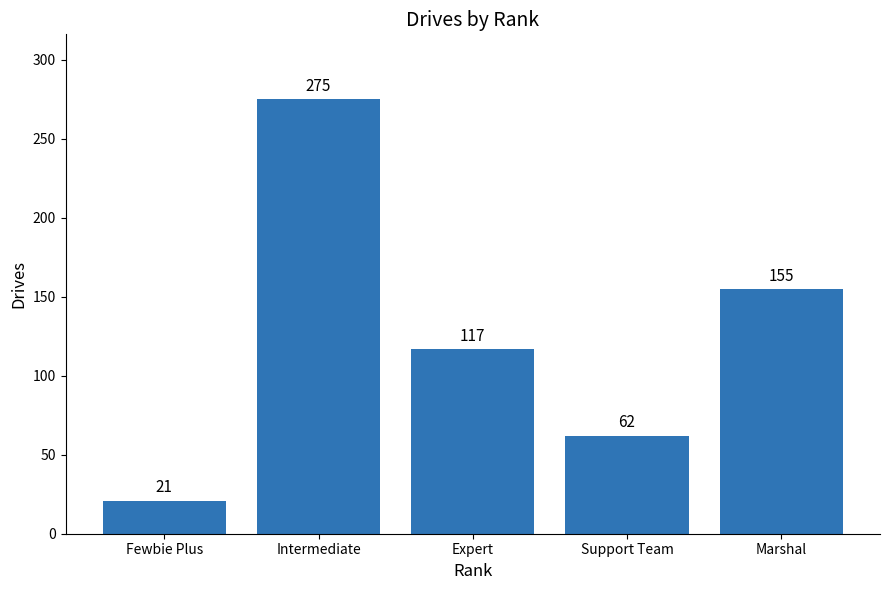

Rank the categories by value from lowest to highest.

Fewbie Plus, Support Team, Expert, Marshal, Intermediate